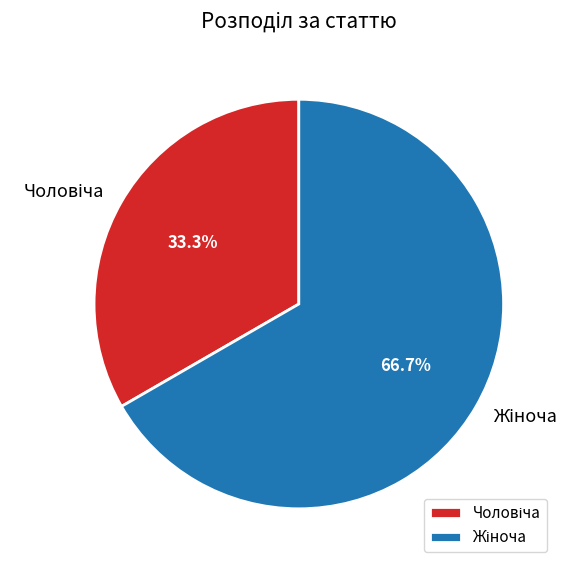

To the nearest percent, what is the difference between the largest and smallest slice percentages?

33%